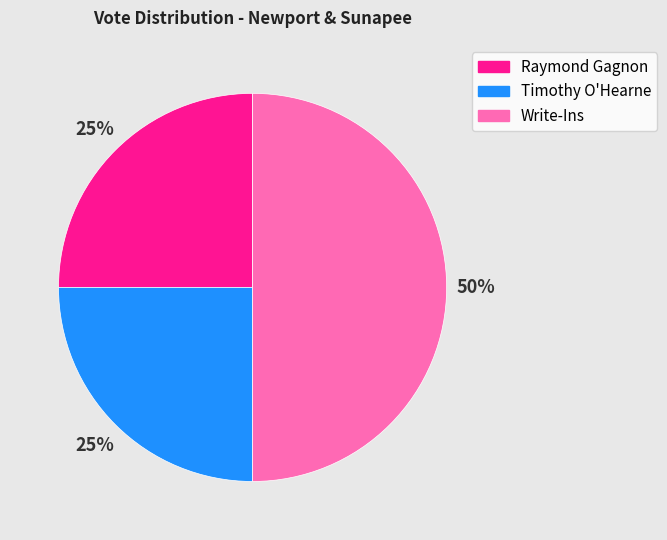

How many segments does this pie chart have?

3